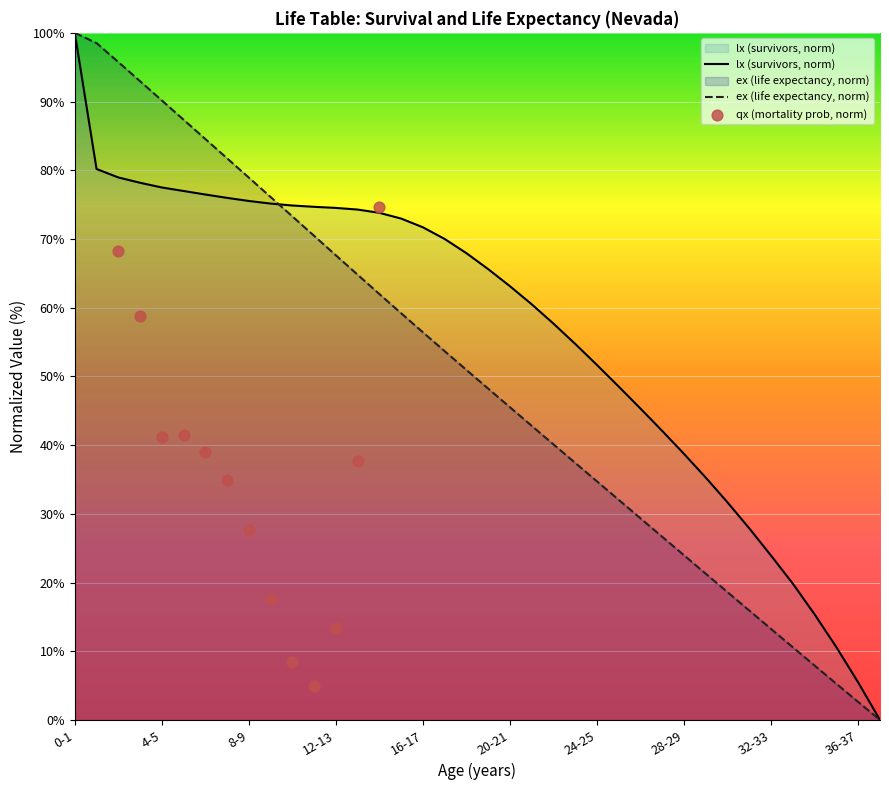

The lx (survivors, norm) series shows 51.7 at 24-25. True or false?

True